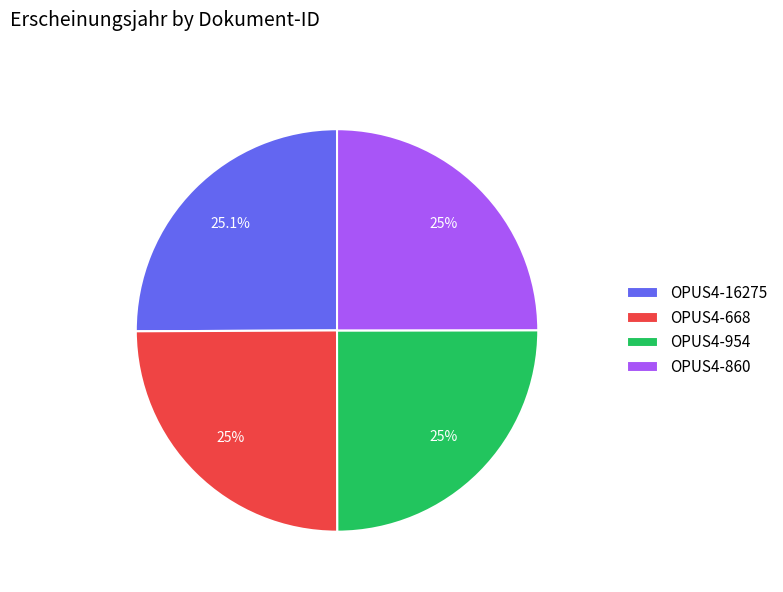

Approximately how many times larger is the value at OPUS4-860 compared to OPUS4-16275?

1.0